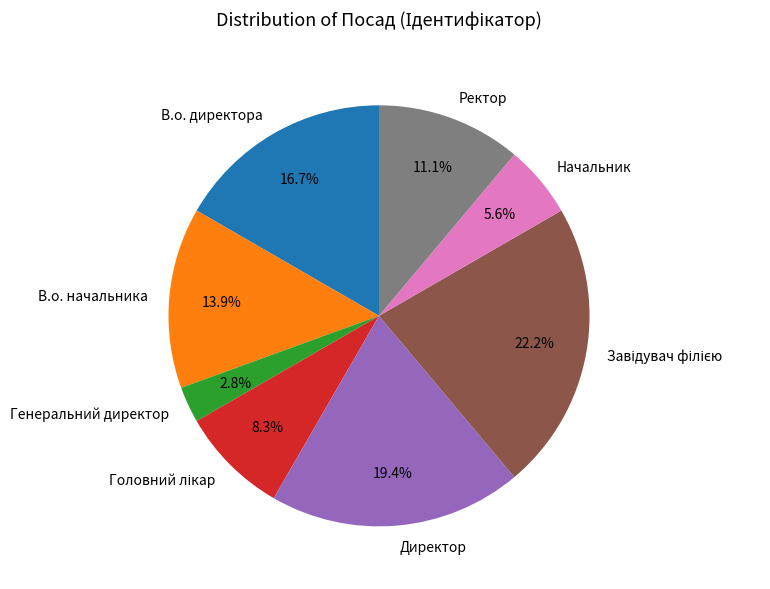

Does В.о. директора account for over 50% of the chart?

No